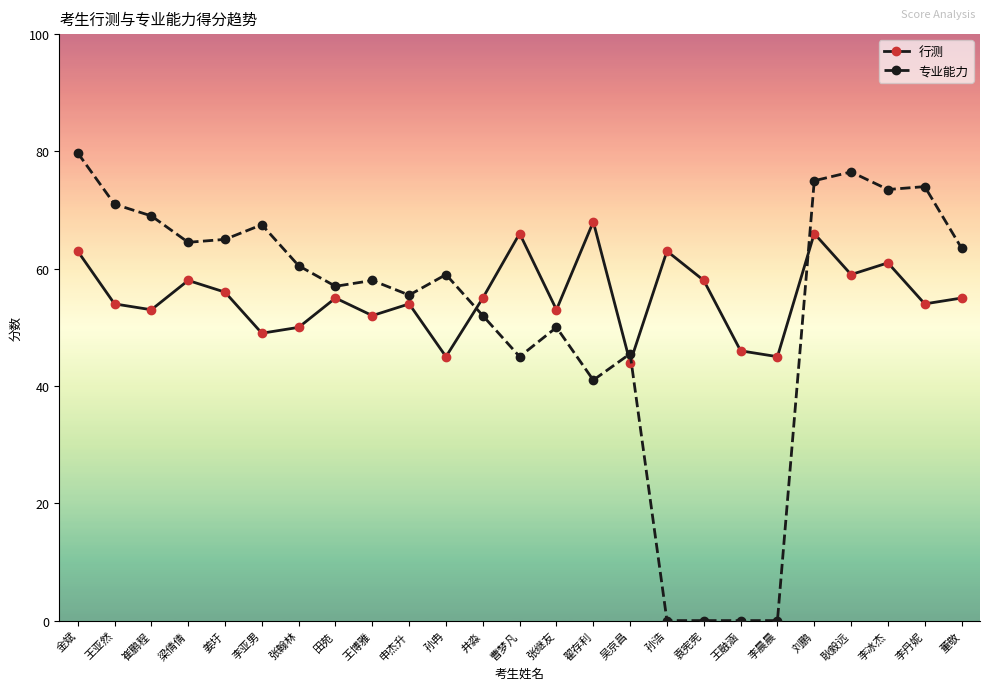

How many lines are shown in the chart?

2